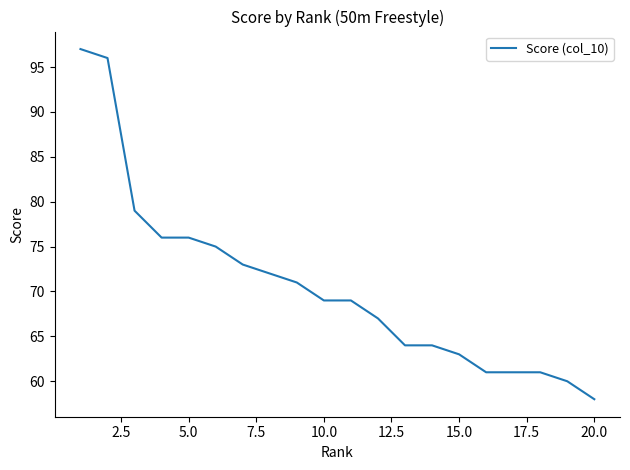

Reading left to right, extract all data points from this chart.

97	96	79	76	76	75	73	72	71	69	69	67	64	64	63	61	61	61	60	58